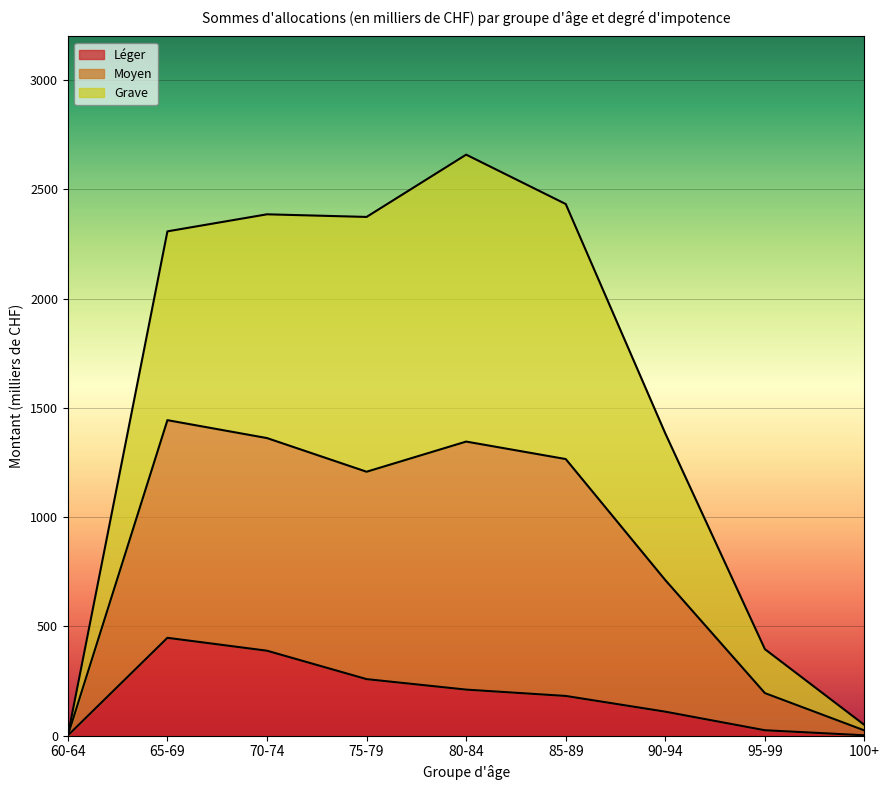

What is the minimum value for Léger?

1